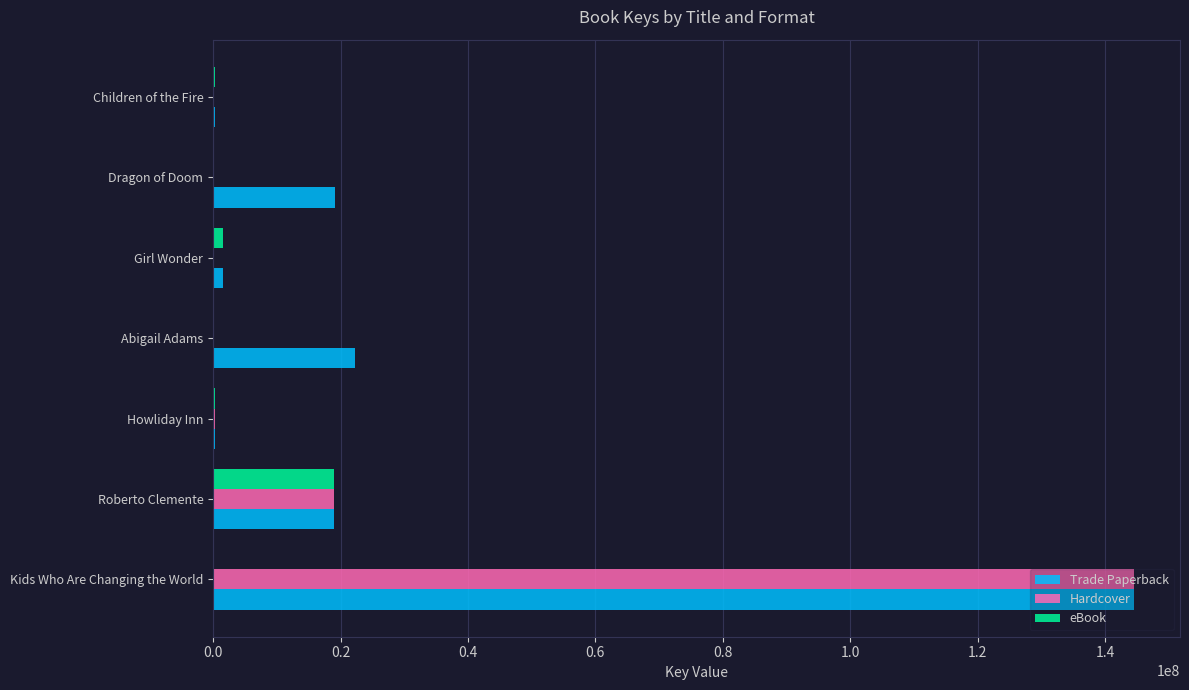

What is the sum of all Trade Paperback values?

207326371